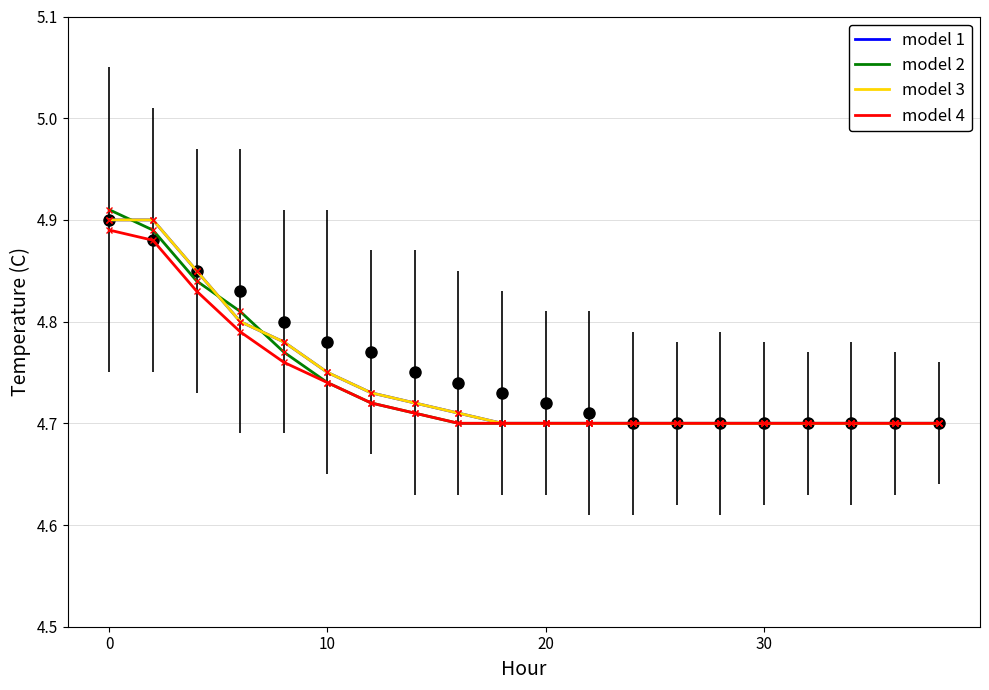

What is the difference between the maximum and minimum values in the model 4 series?

0.2